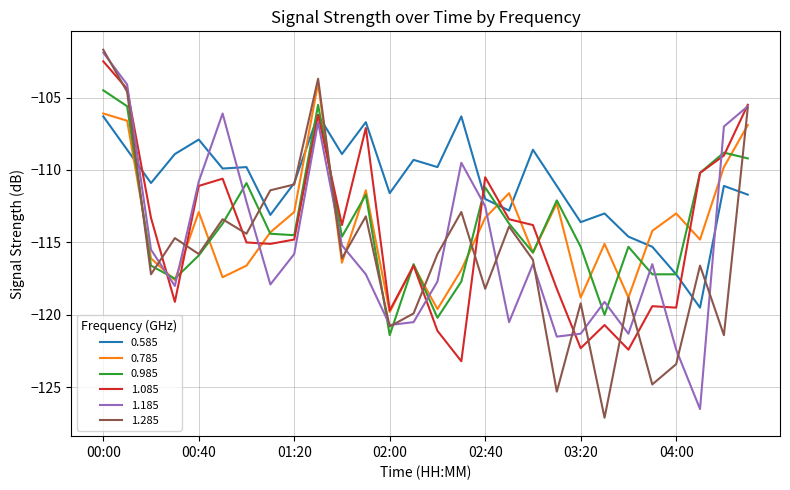

How many categories are shown in the chart?

28